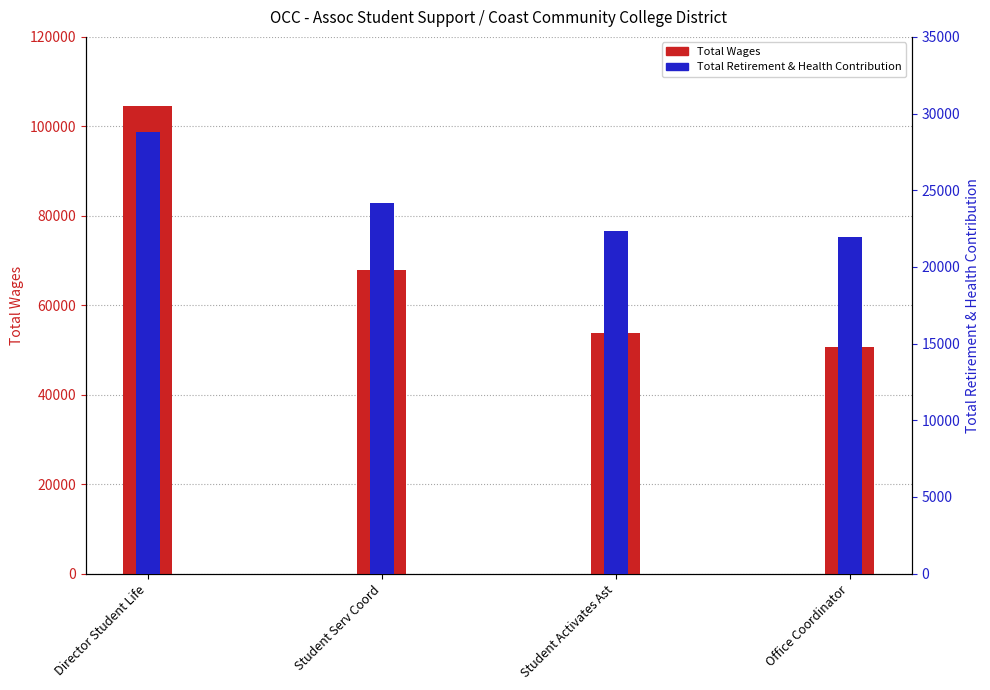

Reading right to left, extract all data points from this chart.

Total Wages: 50662	53844	67797	104504
Total Retirement & Health Contribution: 21933	22340	24156	28814